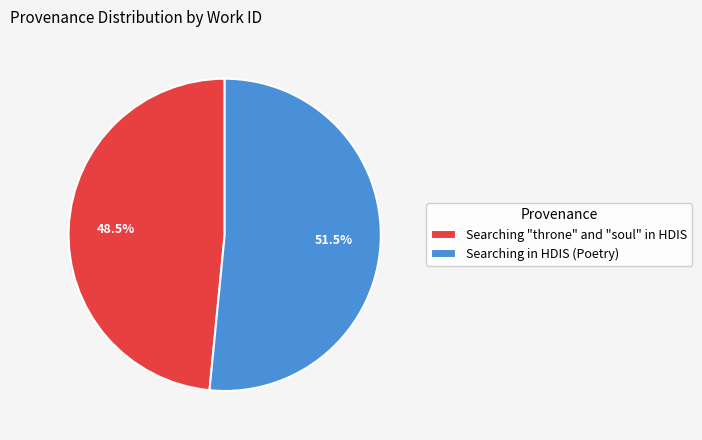

What is the majority slice?

Searching in HDIS (Poetry)